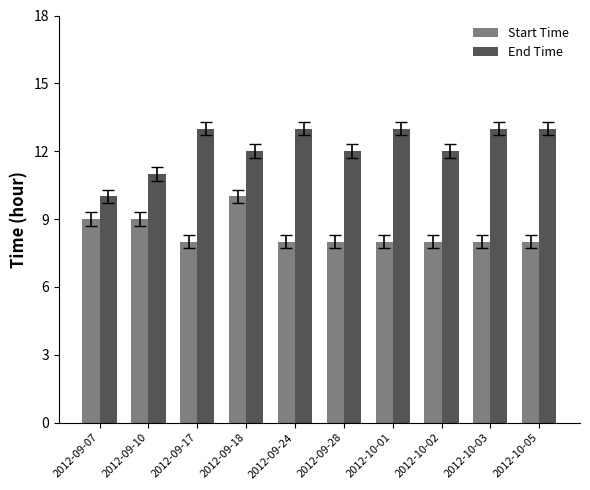

How many bars are there in each group?

2